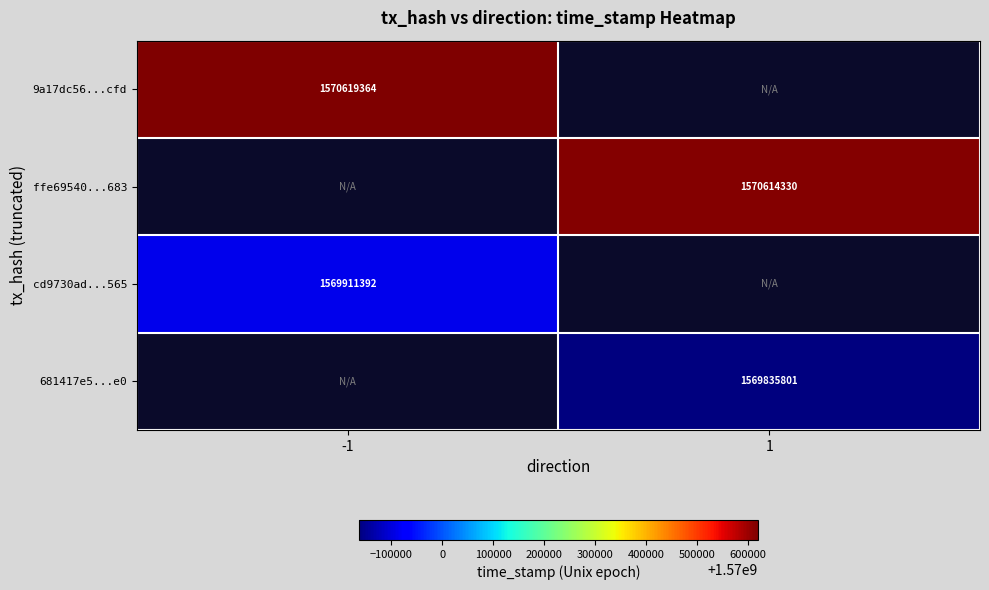

How many series are shown in this chart?

4